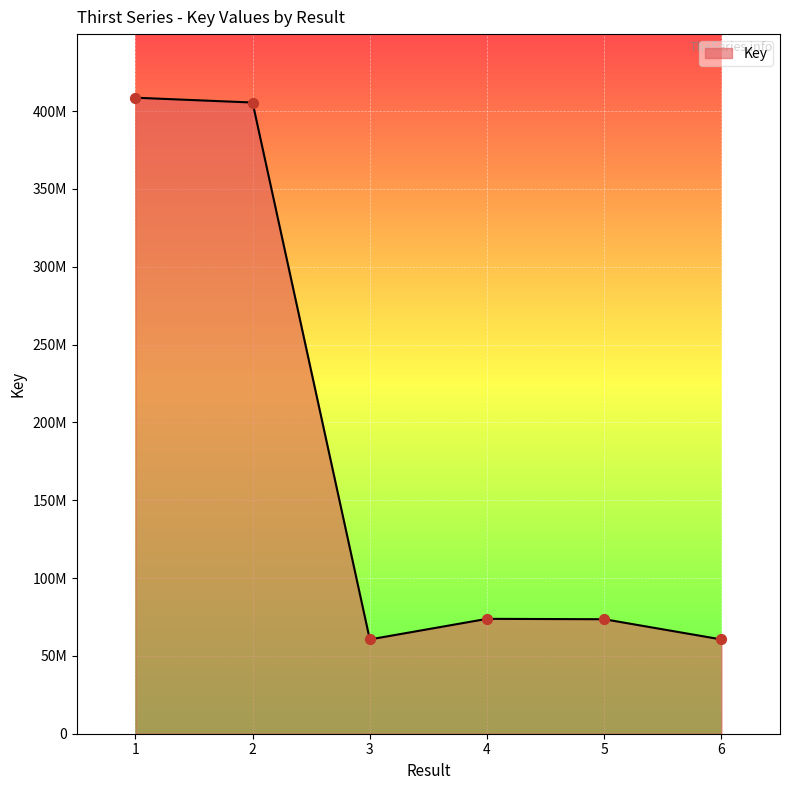

What is the change in value from 5 to 6?

-12984307